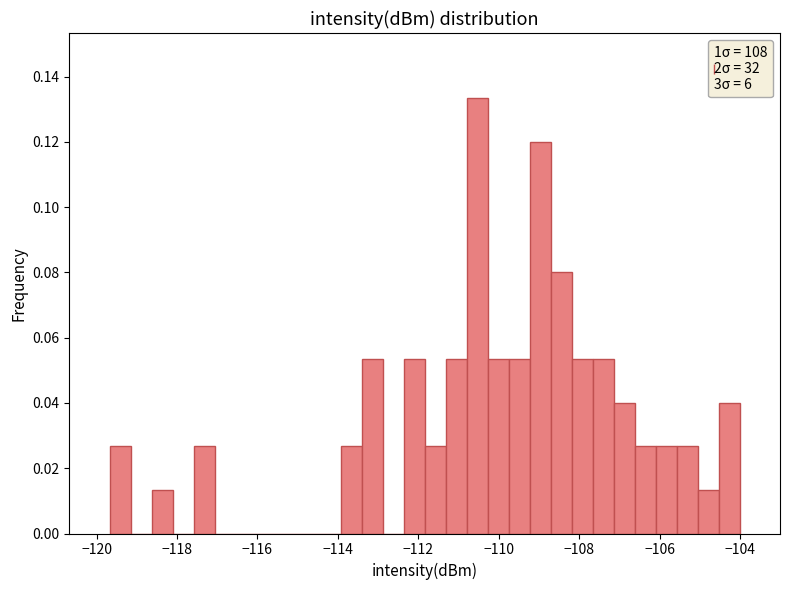

Read against the x-axis, roughly where is the centre of the tallest bar?

-110.6